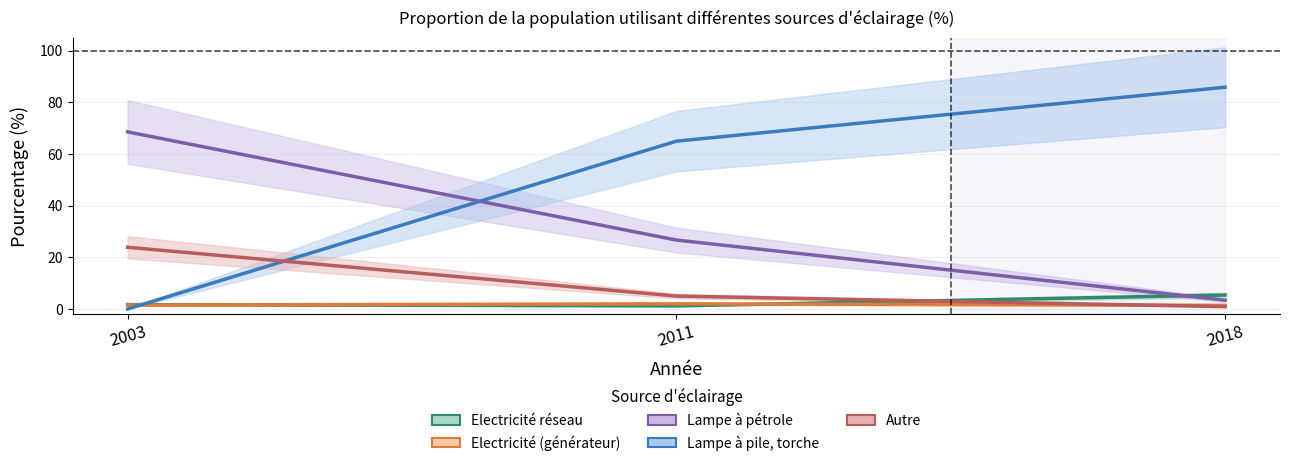

What is the value of the Electricité (générateur) point at the 2nd from the left?

2.0